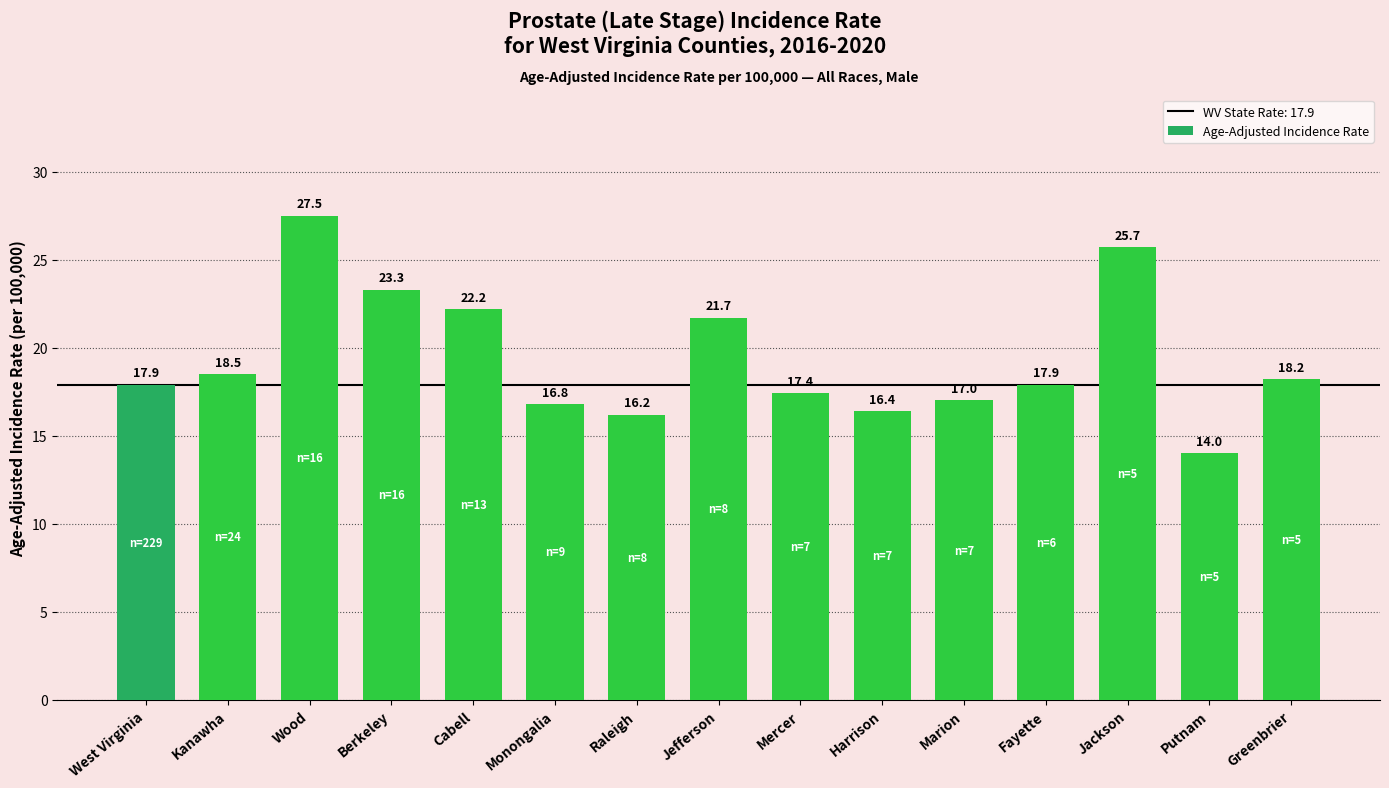

Read the value at Raleigh.

16.2